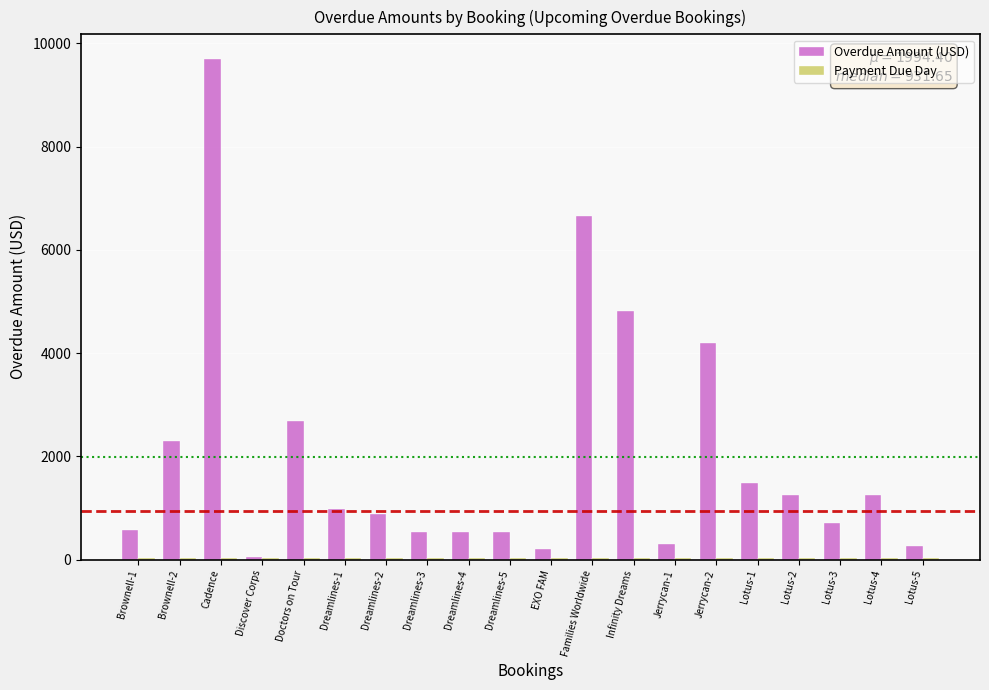

Which series has the largest total across all categories?

Overdue Amount (USD)